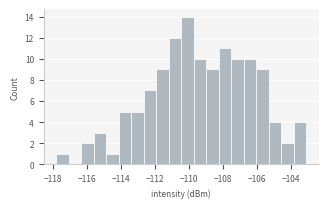

Read against the x-axis, roughly where is the centre of the tallest bar?

-110.0